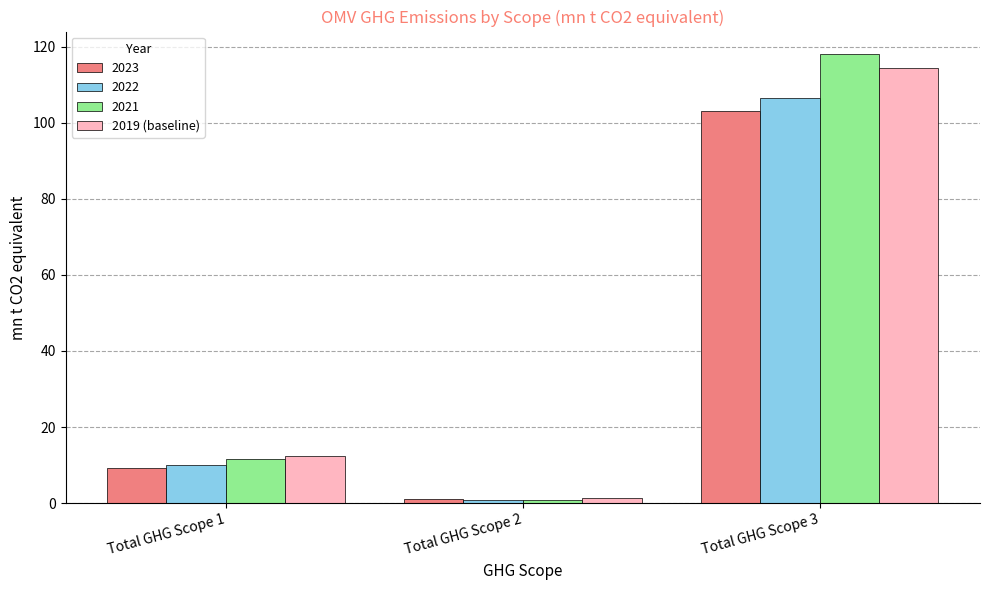

Which series has the largest range (max minus min)?

2021